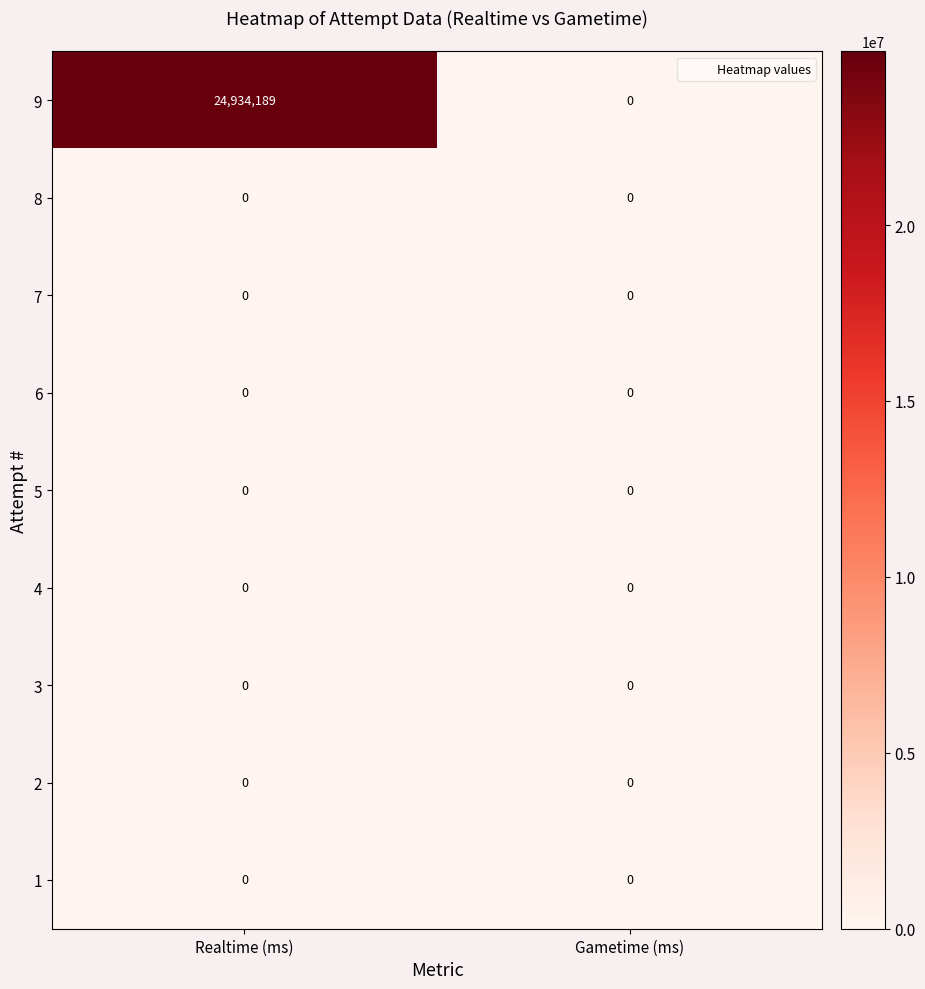

The 7 series shows 0 at Realtime (ms). True or false?

True